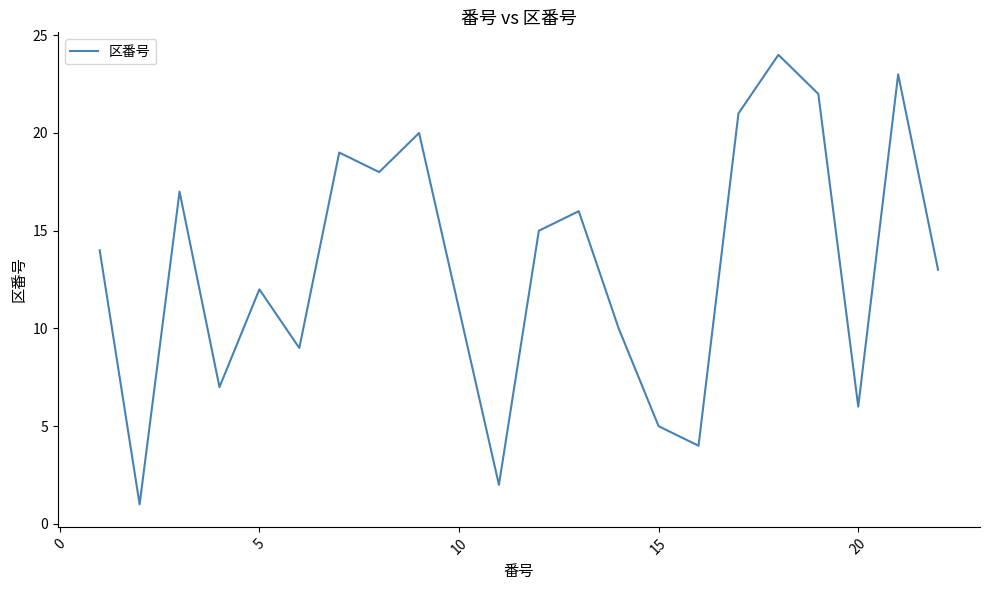

How many distinct data groups are displayed?

1